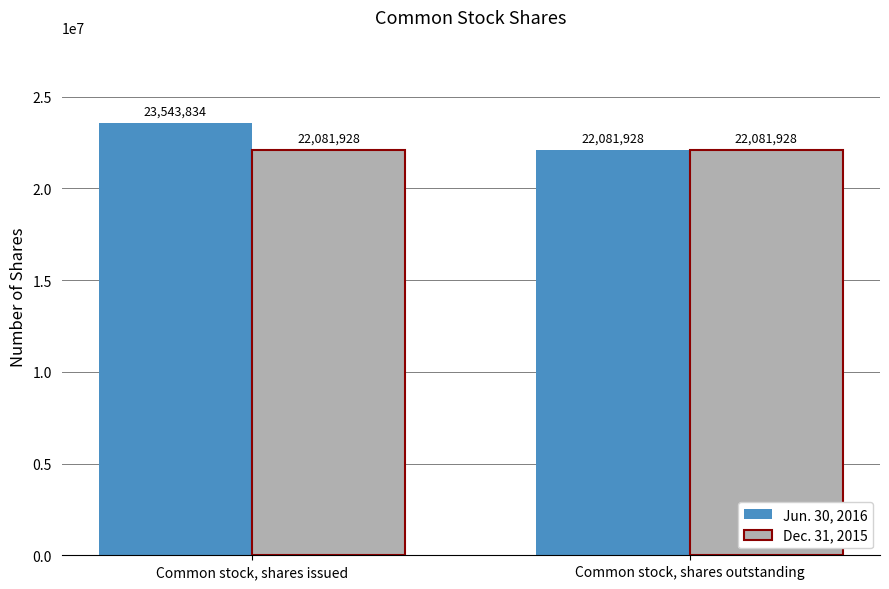

How many bars are there in each group?

2